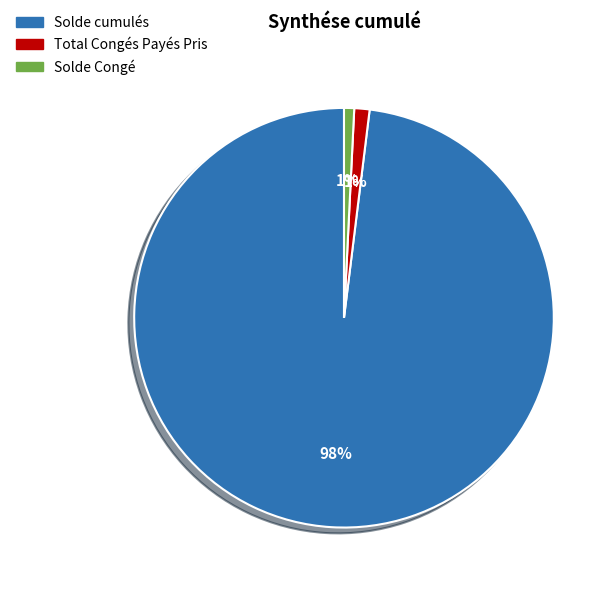

Is there any slice that represents more than half of the pie?

Yes